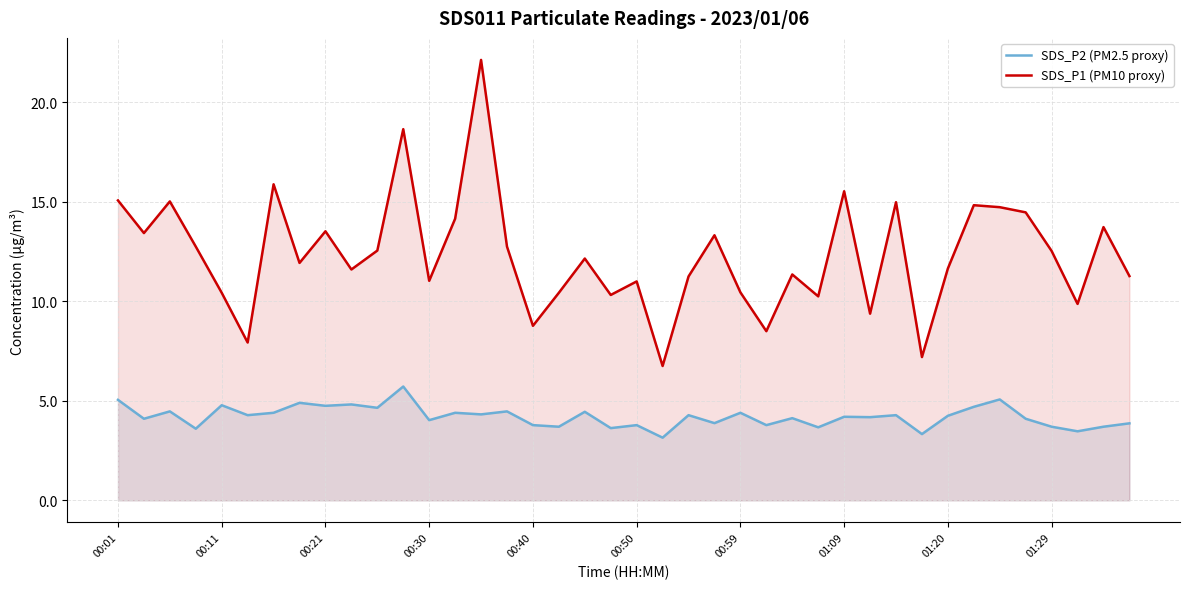

How many values in the SDS_P2 (PM2.5 proxy) series exceed 4?

26